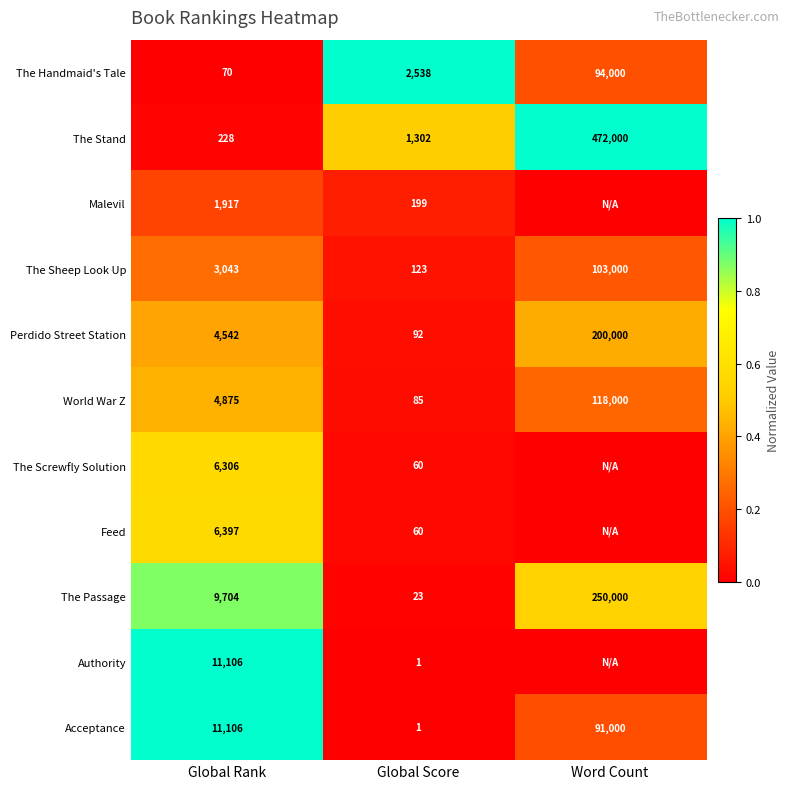

At which category is the sum across all series the highest?

Global Rank